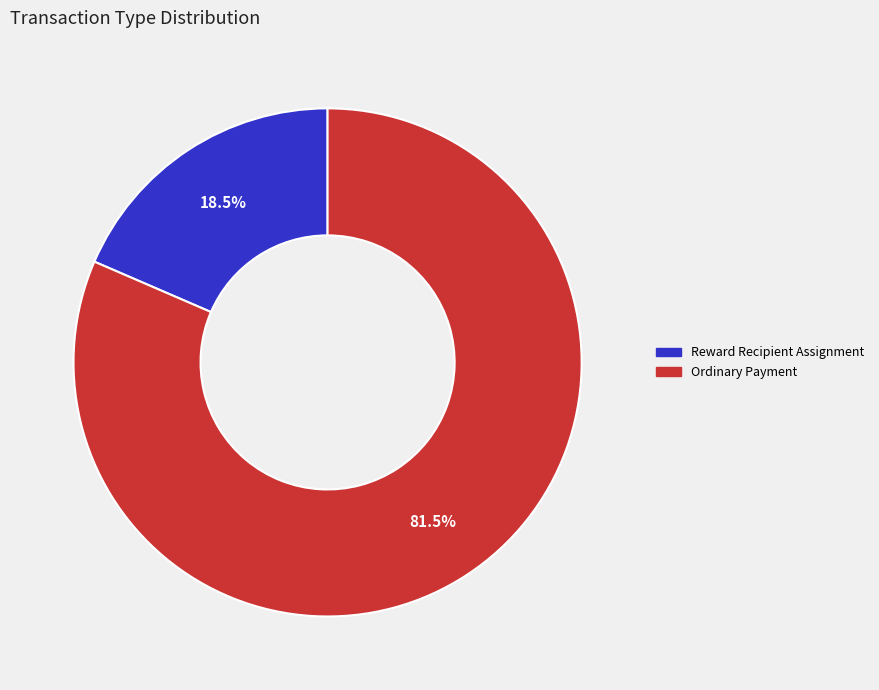

What is the majority slice?

Ordinary Payment